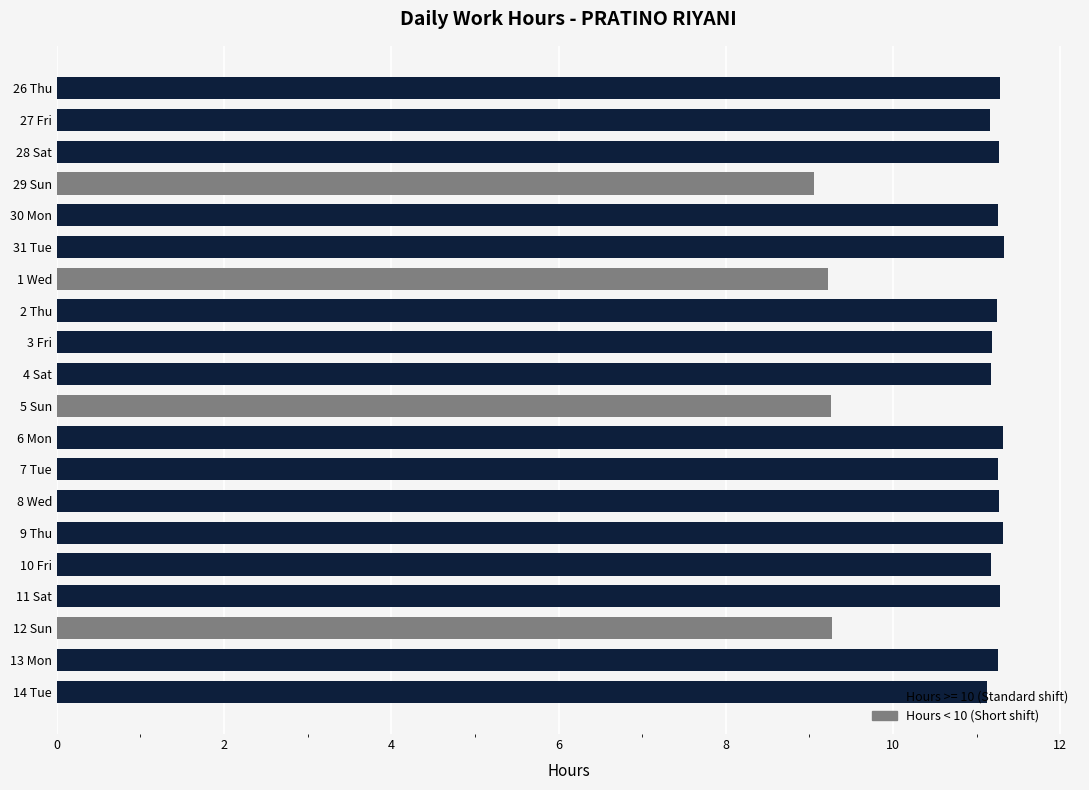

What value does the data have at 5 Sun?

9.3